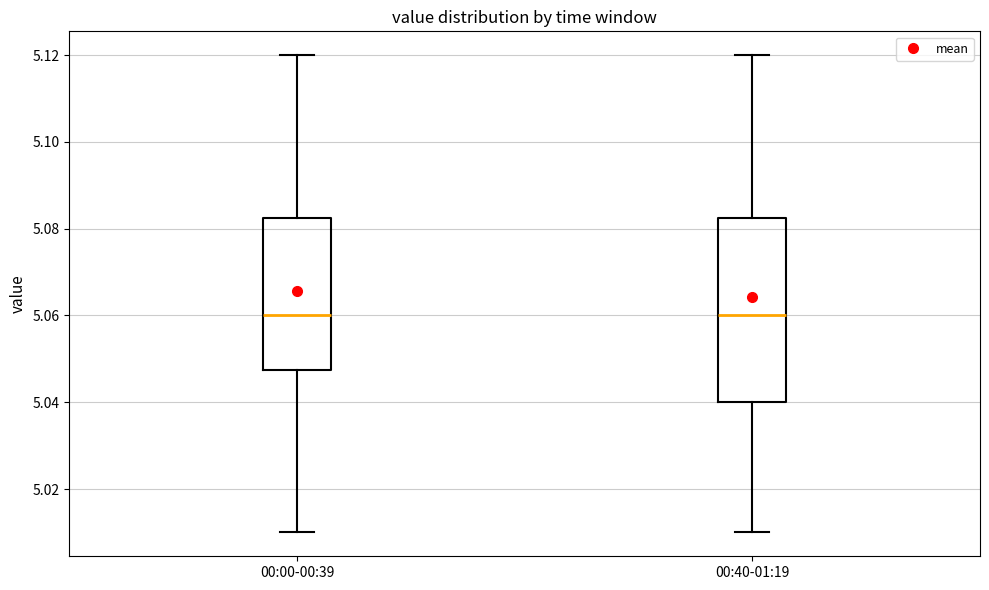

Reading left to right, read every box against the y-axis: the position of its median line, the range the box covers, and the ends of its whiskers. The values are not printed on the chart, so give them approximately, as read against the axis.

00:00-00:39: median 5.060, box 5.048 to 5.082, whiskers 5.010 to 5.120
00:40-01:19: median 5.060, box 5.040 to 5.082, whiskers 5.010 to 5.120